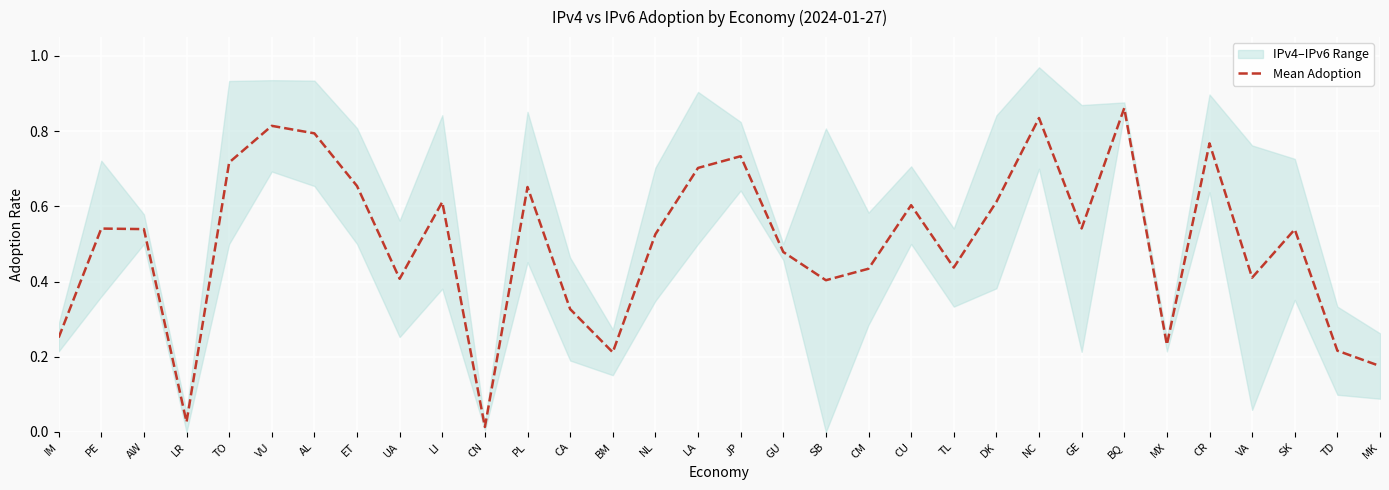

Reading right to left, list all the values displayed in this chart.

MK=0.2	TD=0.2	SK=0.5	VA=0.4	CR=0.8	MX=0.2	BQ=0.9	GE=0.5	NC=0.8	DK=0.6	TL=0.4	CU=0.6	CM=0.4	SB=0.4	GU=0.5	JP=0.7	LA=0.7	NL=0.5	BM=0.2	CA=0.3	PL=0.7	CN=0.0	LI=0.6	UA=0.4	ET=0.7	AL=0.8	VU=0.8	TO=0.7	LR=0.0	AW=0.5	PE=0.5	IM=0.3